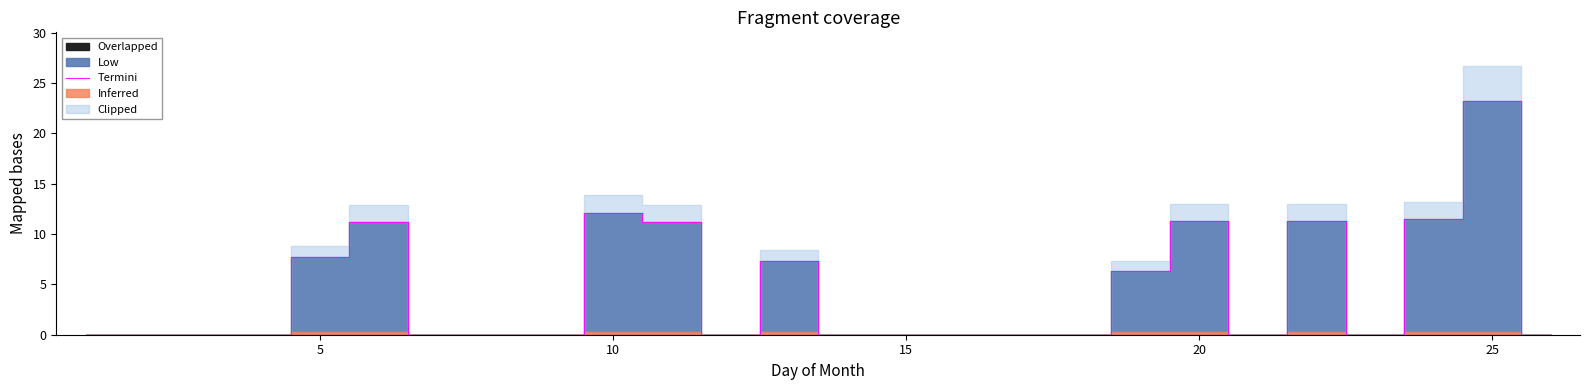

How many interior local peaks (higher than both neighbors) does the data have?

6